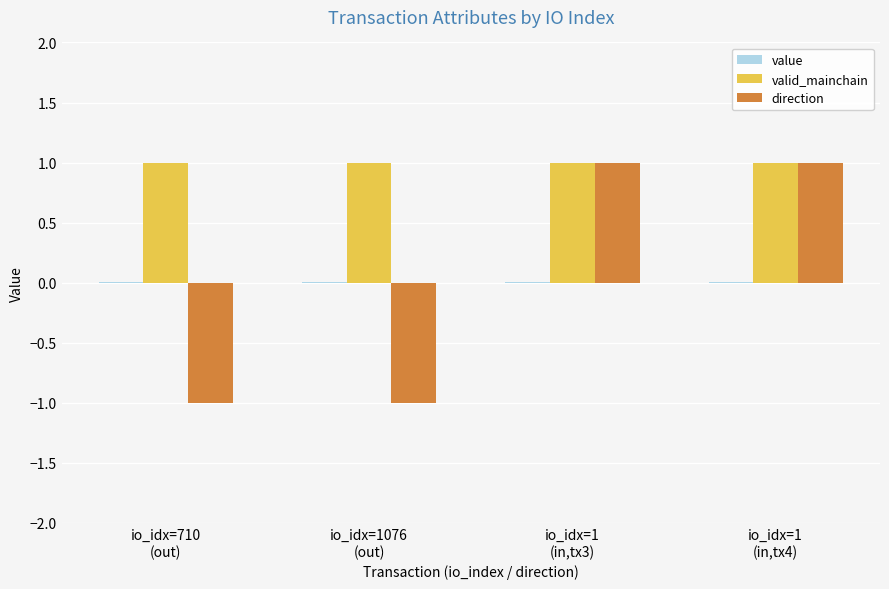

Which series has the largest total across all categories?

valid_mainchain